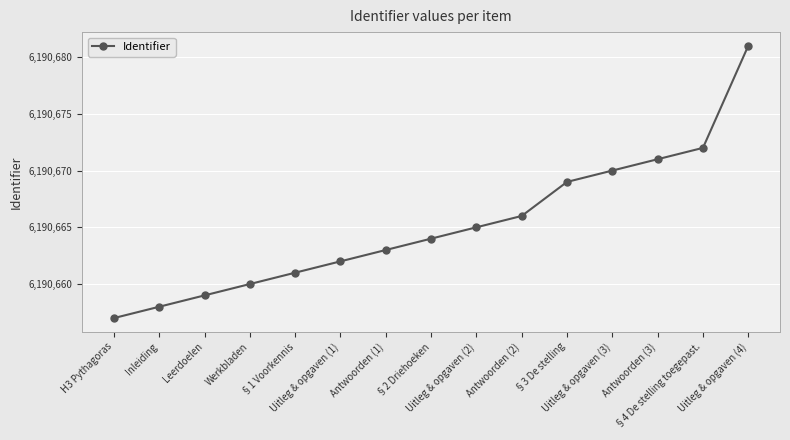

What is the difference between the second highest and second lowest values?

14